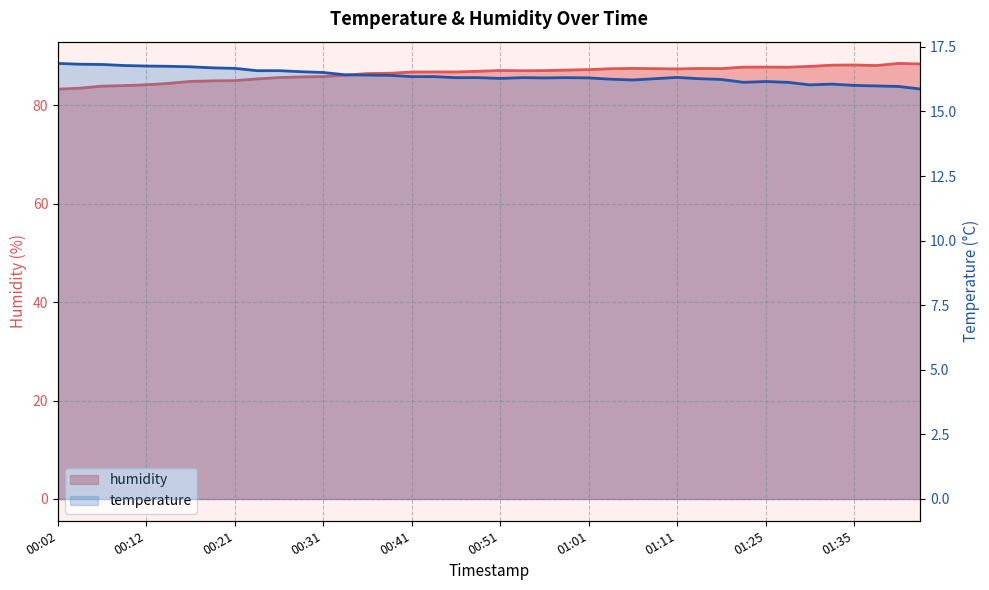

What is the total value across all series at 00:44?

103.2